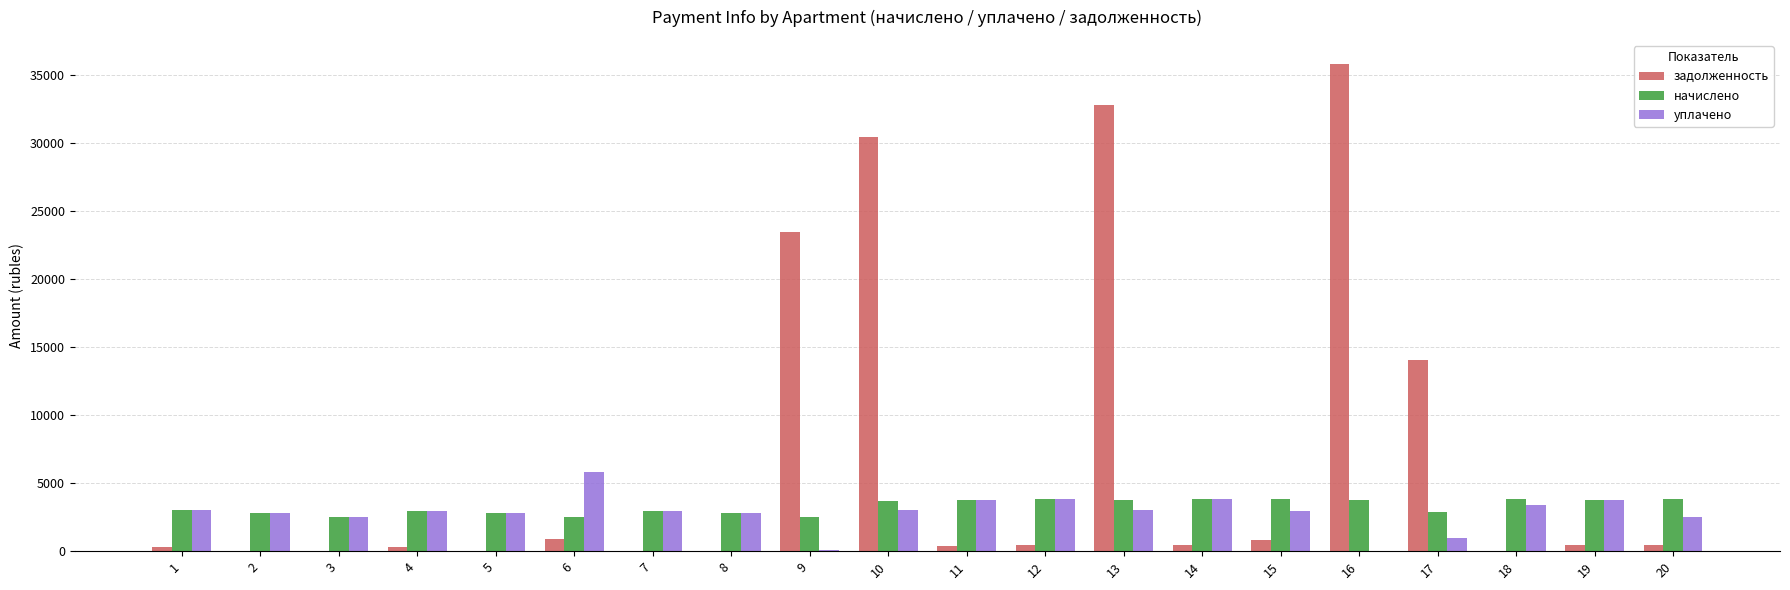

What is the sum of all начислено values?

65681.1